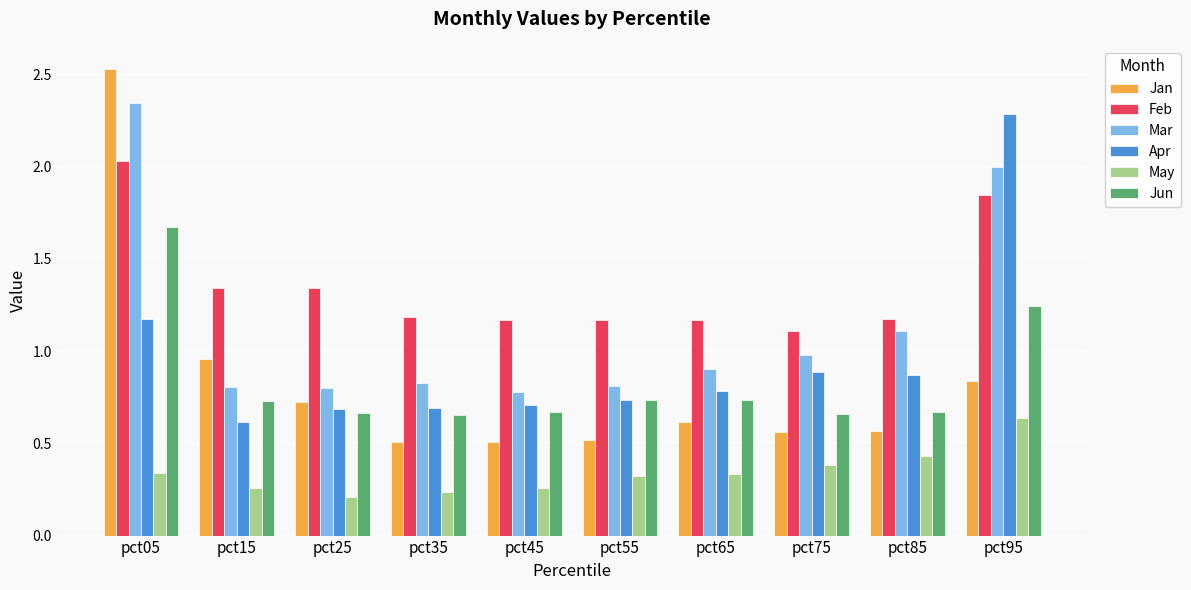

The value of Feb at pct05 is 0.5. True or false?

False